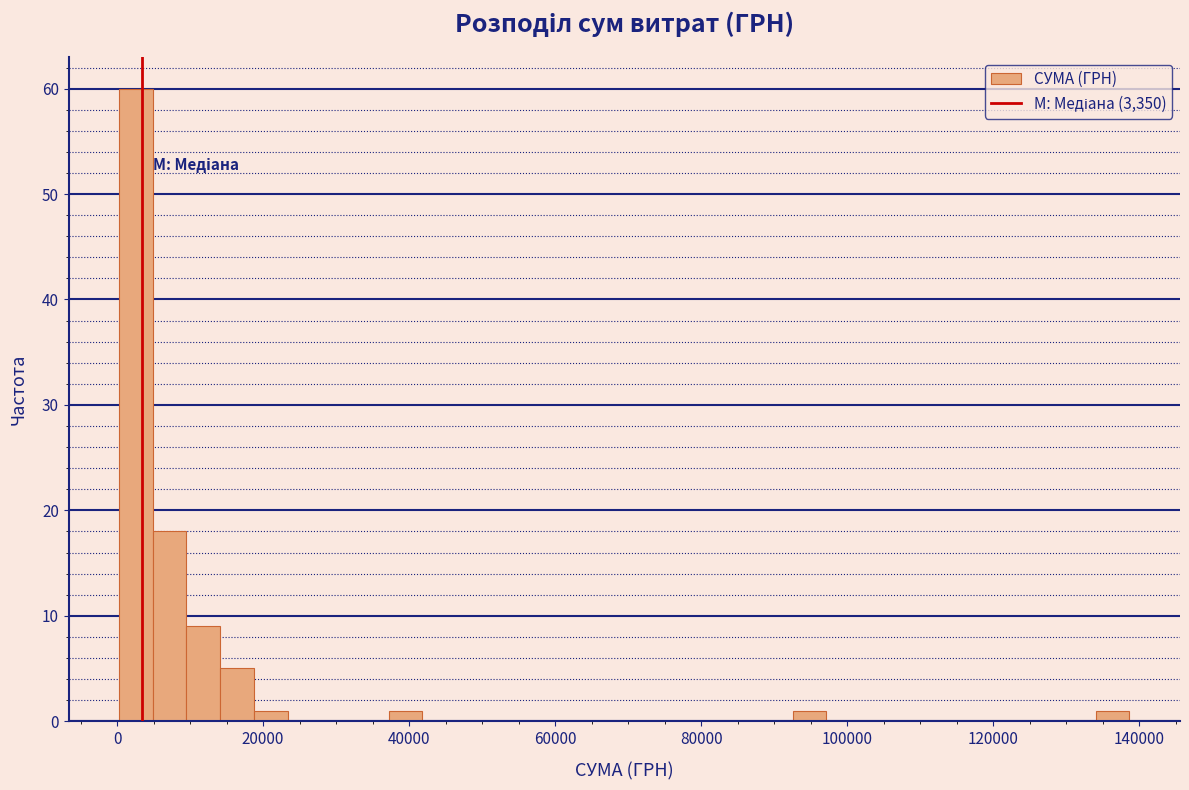

Read against the x-axis, roughly where is the centre of the tallest bar?

2000